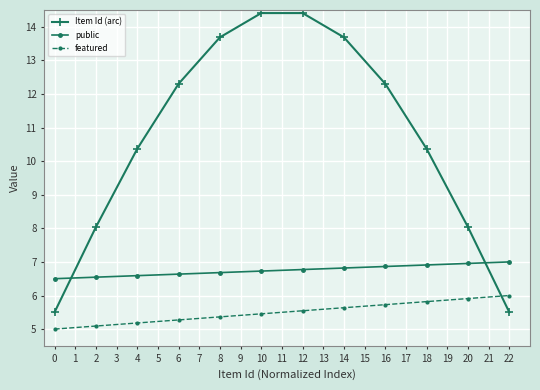

True or false: public and Item Id (arc) cross at least once.

True